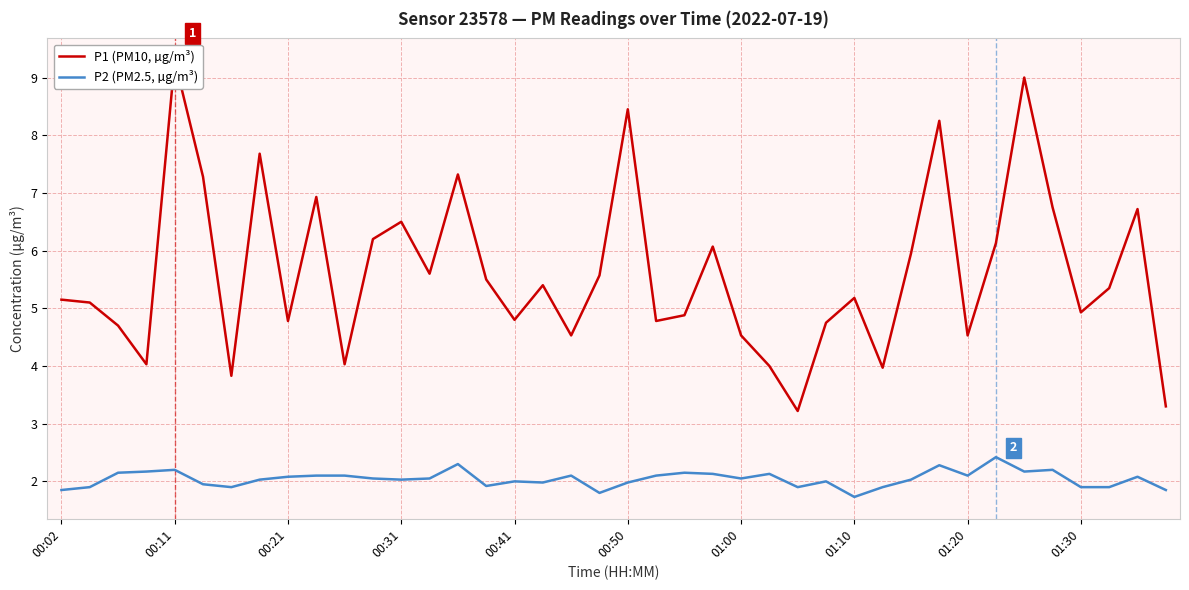

The P1 (PM10, µg/m³) series shows 8.6 at 19. True or false?

False